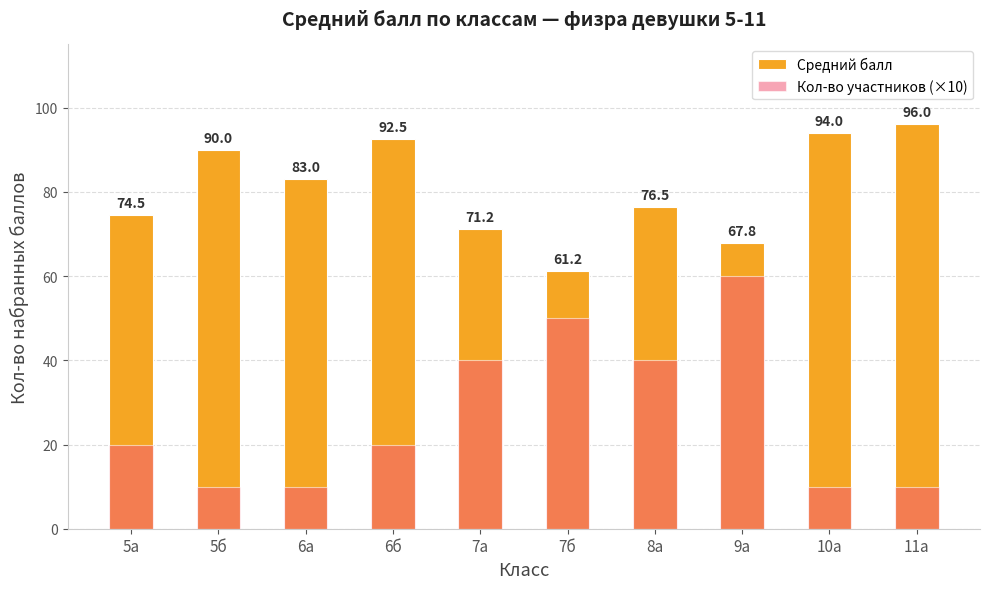

How many data points does each series have?

10